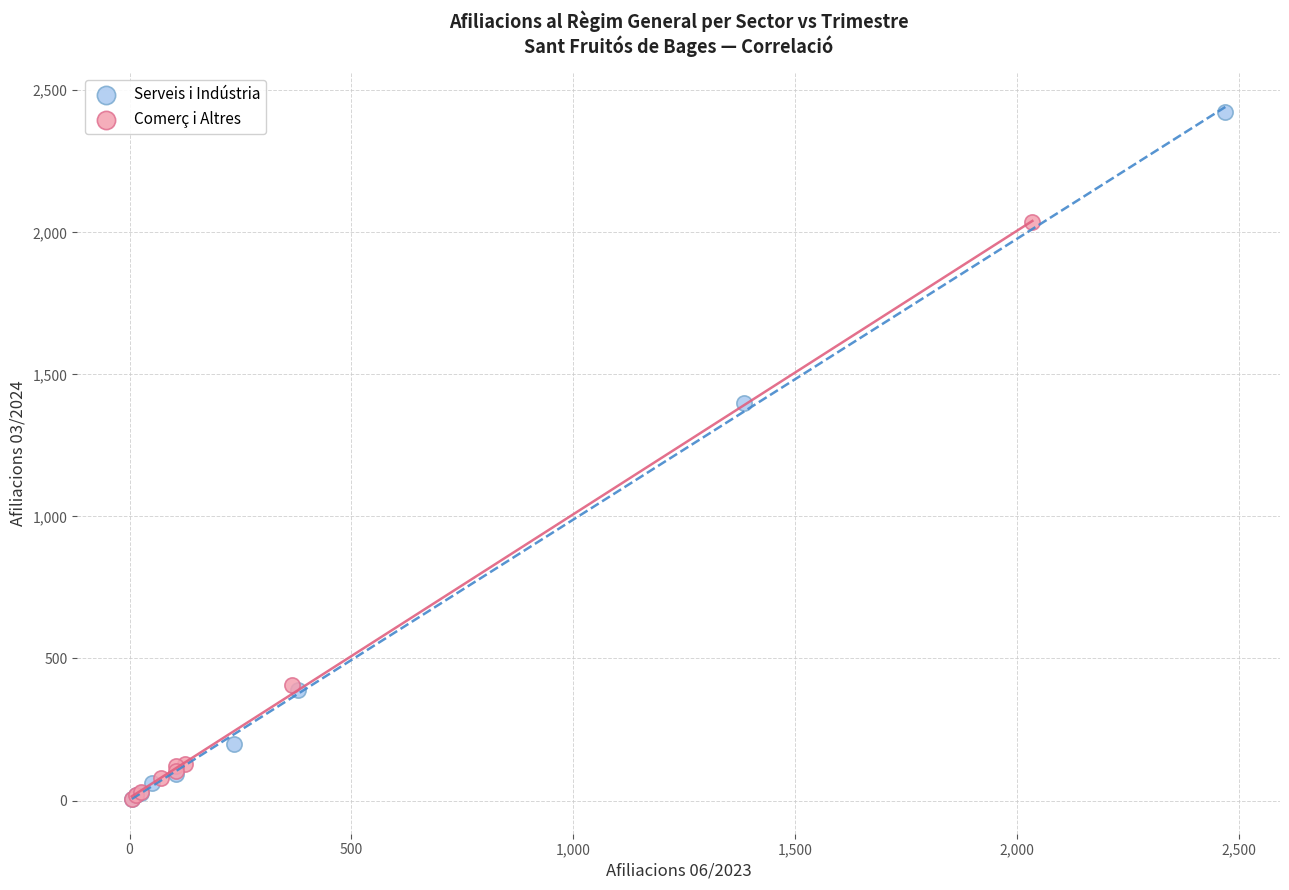

Which series reaches the maximum Y coordinate?

Serveis i Indústria